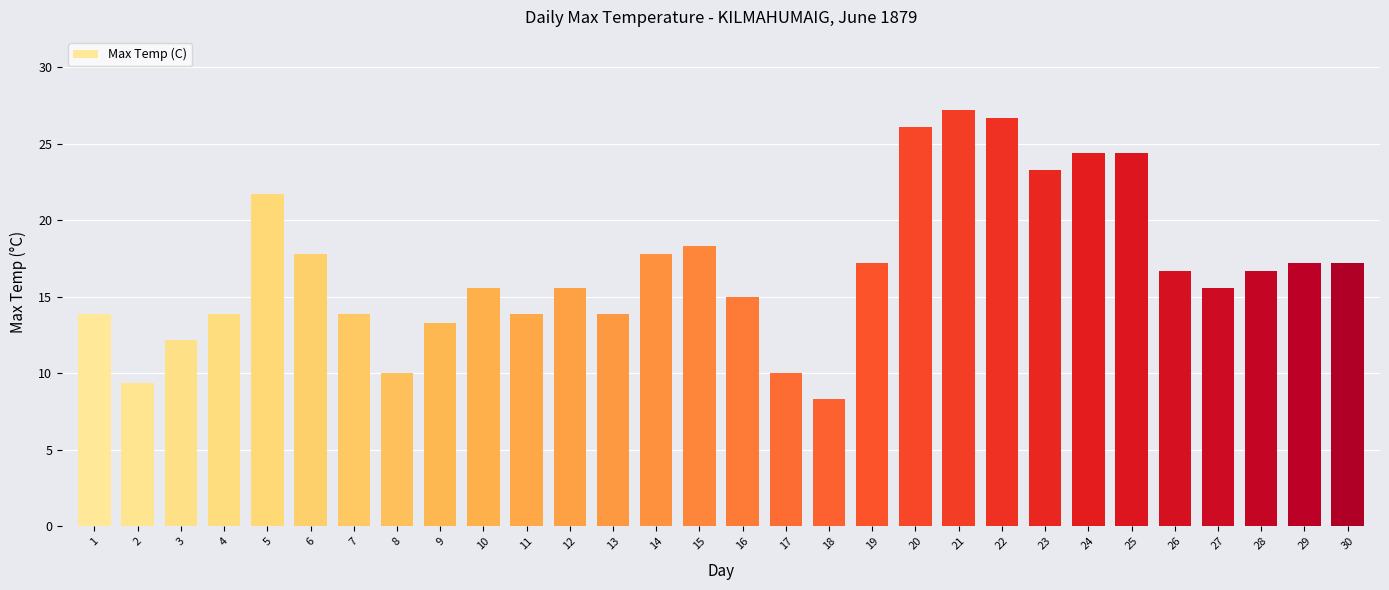

Does the chart contain any negative values?

No